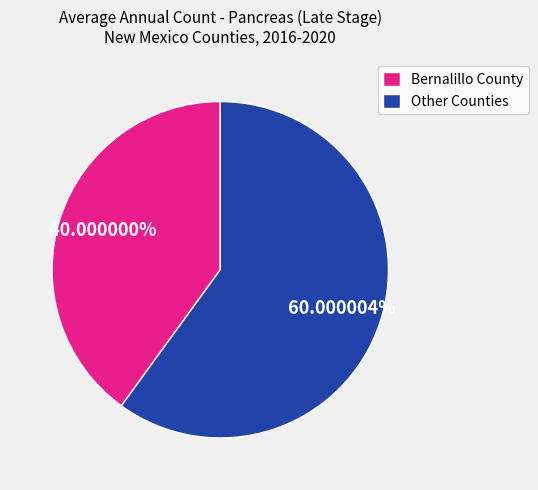

Is the sum of Other Counties and Bernalillo County greater than half?

Yes